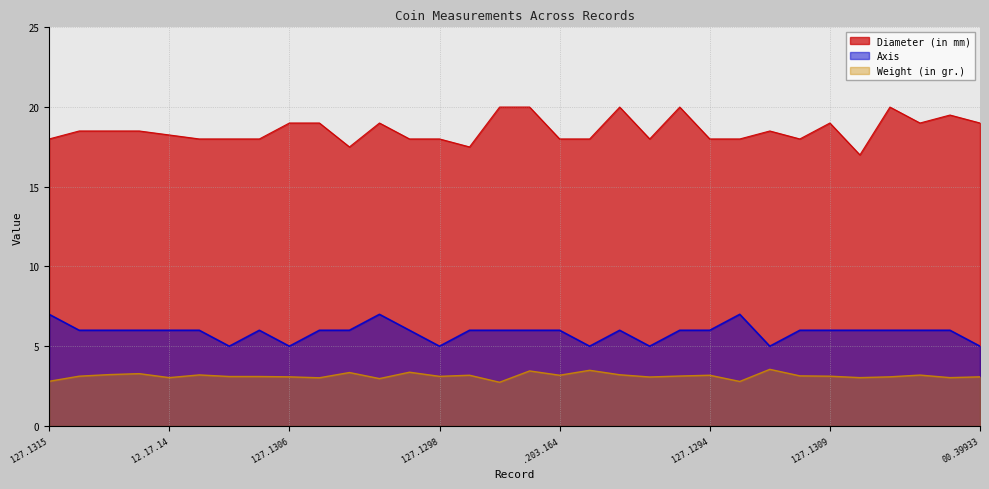

What is the spread (max minus min) of values at 127.1309?

15.9